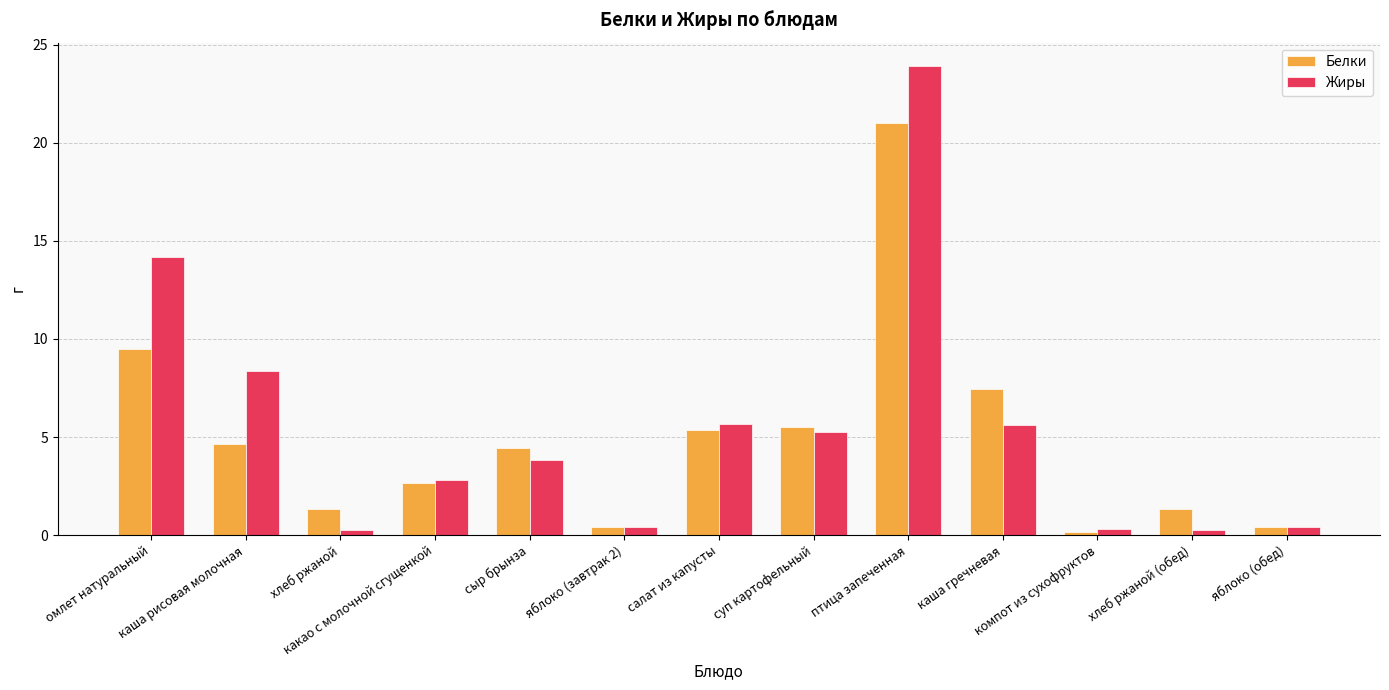

Rank the series at хлеб ржаной from lowest to highest value.

Жиры, Белки